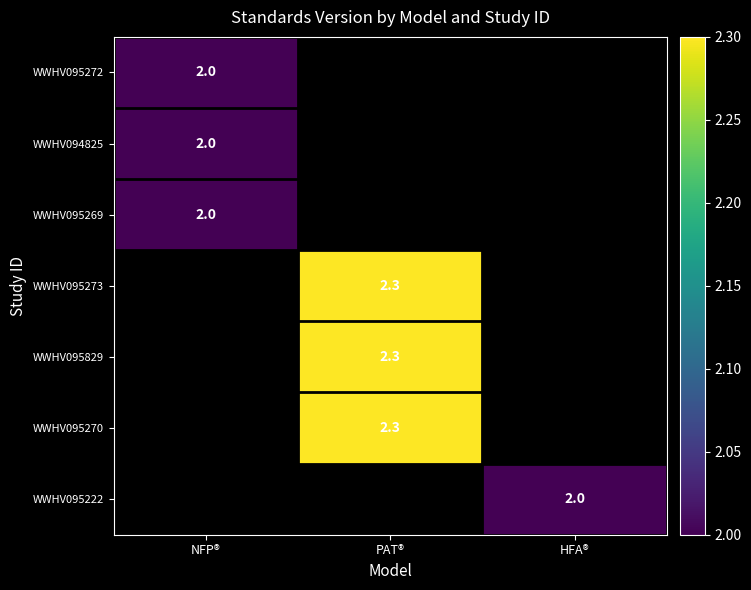

True or false: WWHV095270 has a value of 2.3 at PAT®.

True